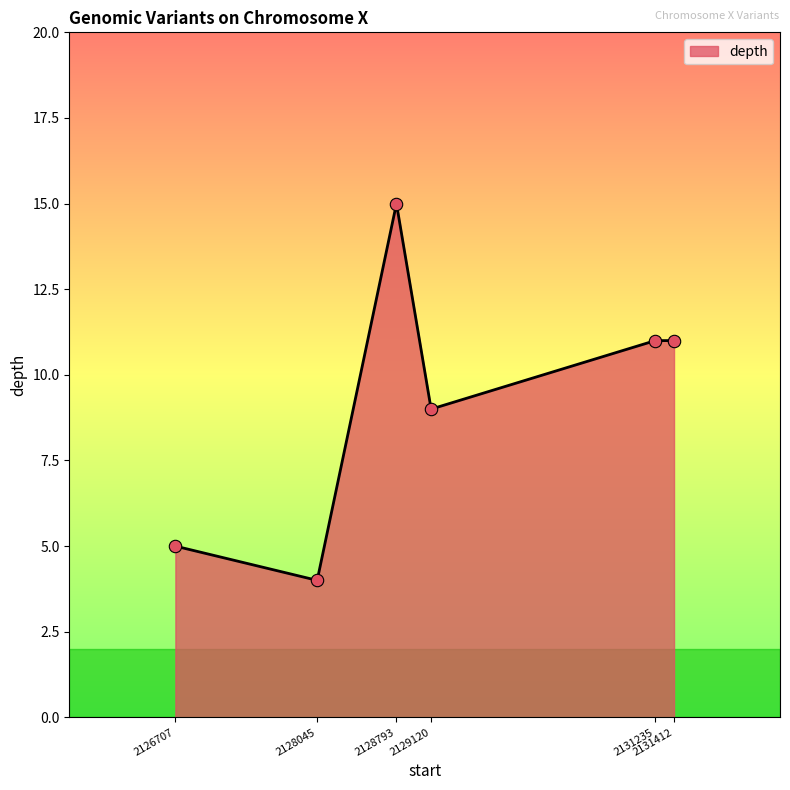

Which has a higher value, 2128793 or 2129120?

2128793